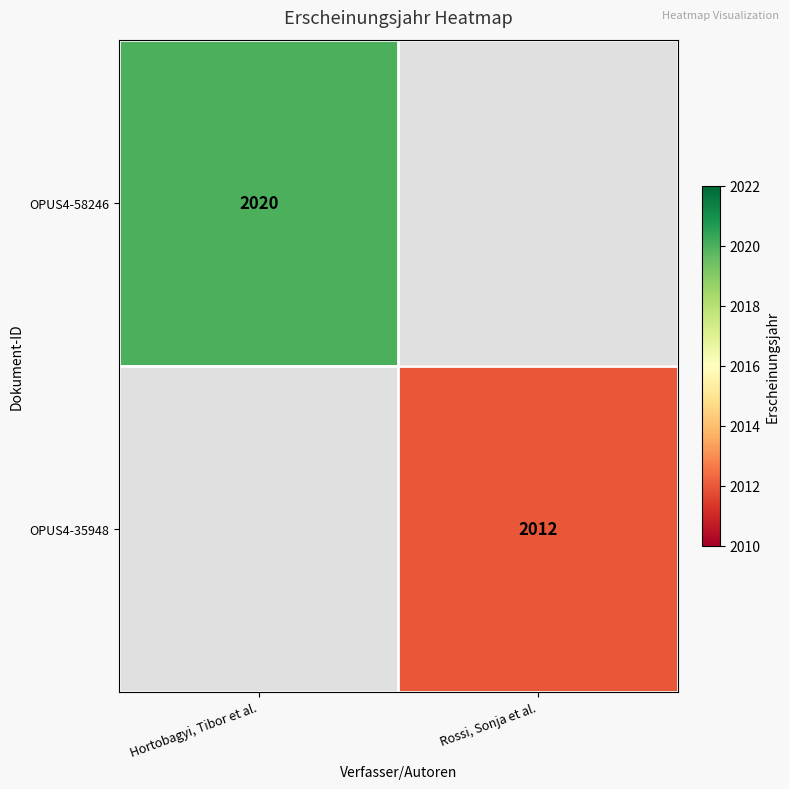

The OPUS4-35948 series shows 3504 at Rossi, Sonja et al.. True or false?

False